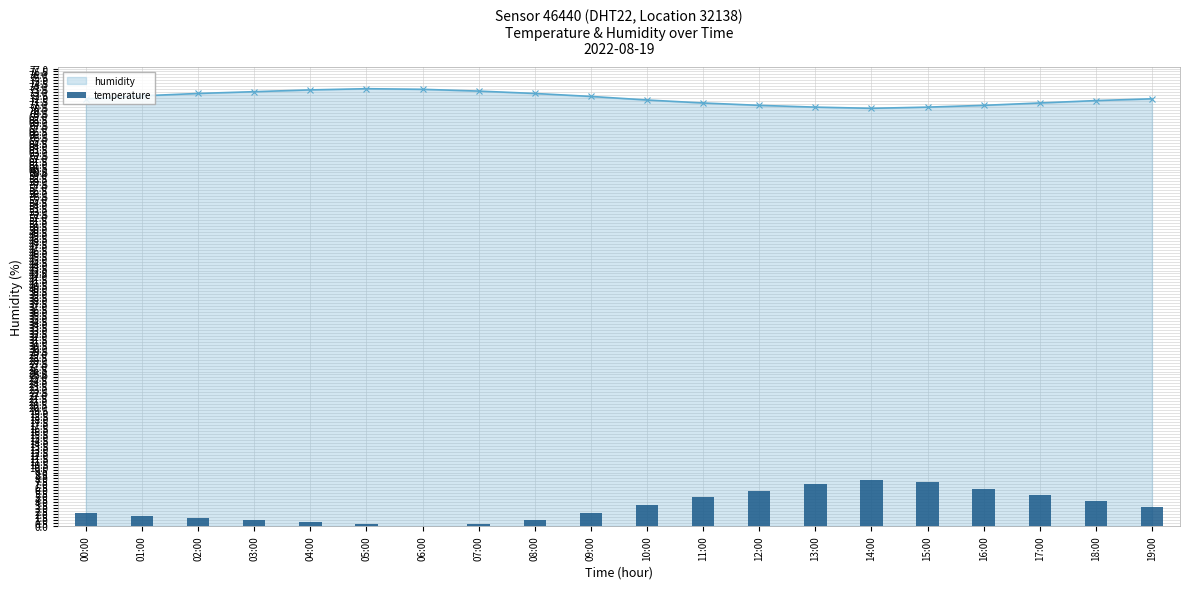

What position from the right is 04:00?

16